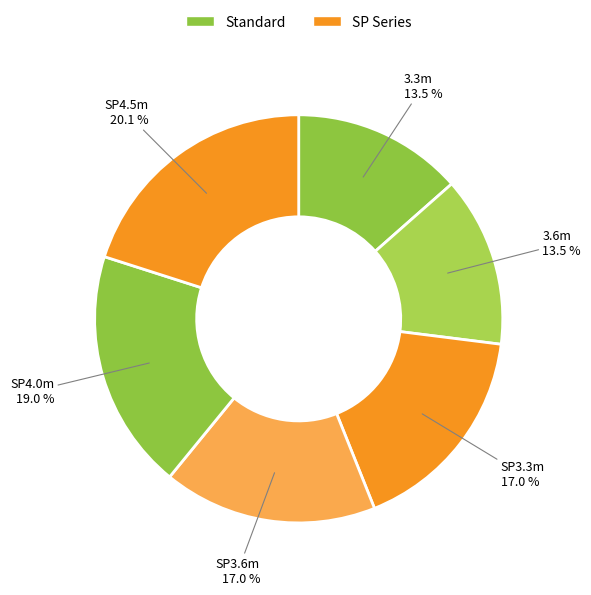

How many segments does this pie chart have?

6